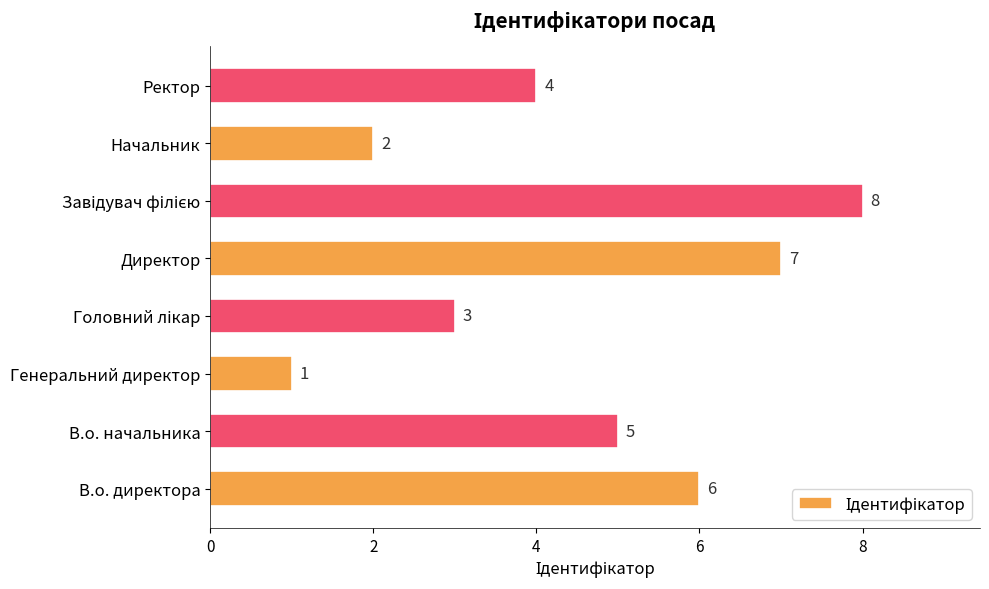

Which label corresponds to the smallest value in the chart?

Генеральний директор